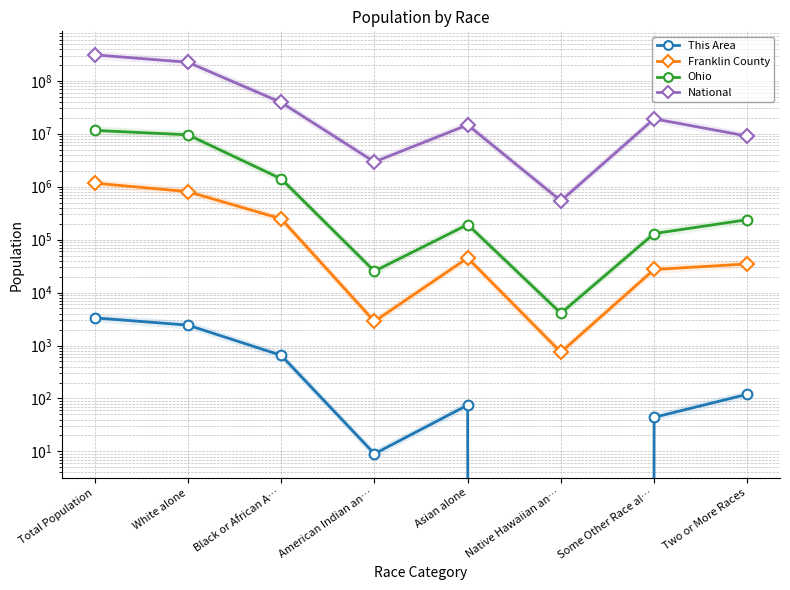

Which series has the largest total across all categories?

National